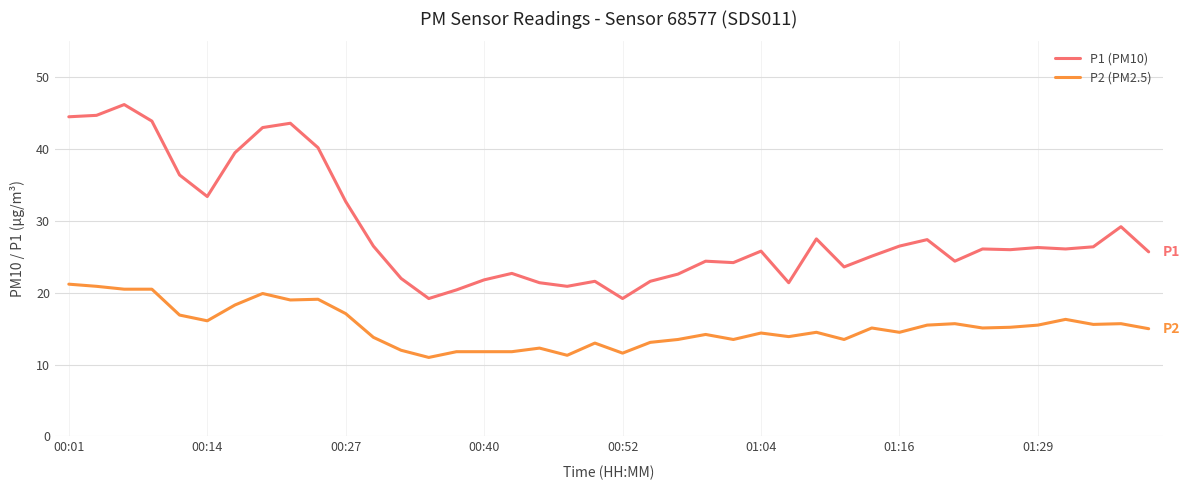

True or false: P1 (PM10) and P2 (PM2.5) cross at least once.

False